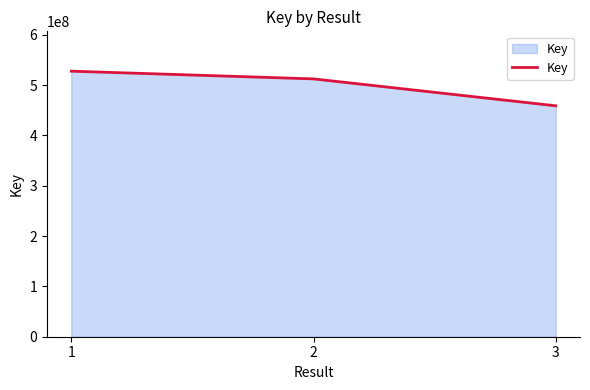

Where is the data nearest to the value 493102520?

2